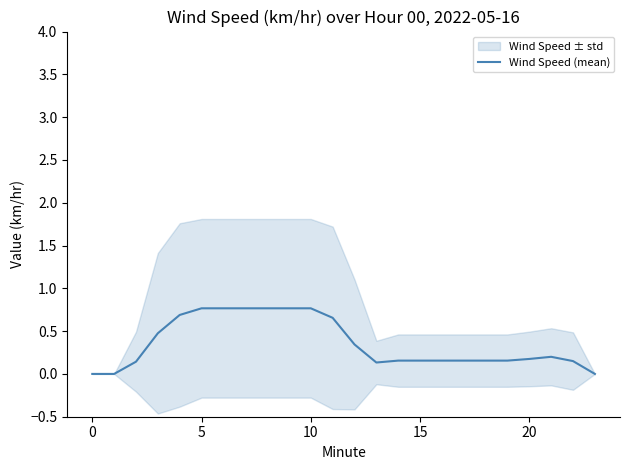

What is the difference between the maximum and minimum values?

0.8